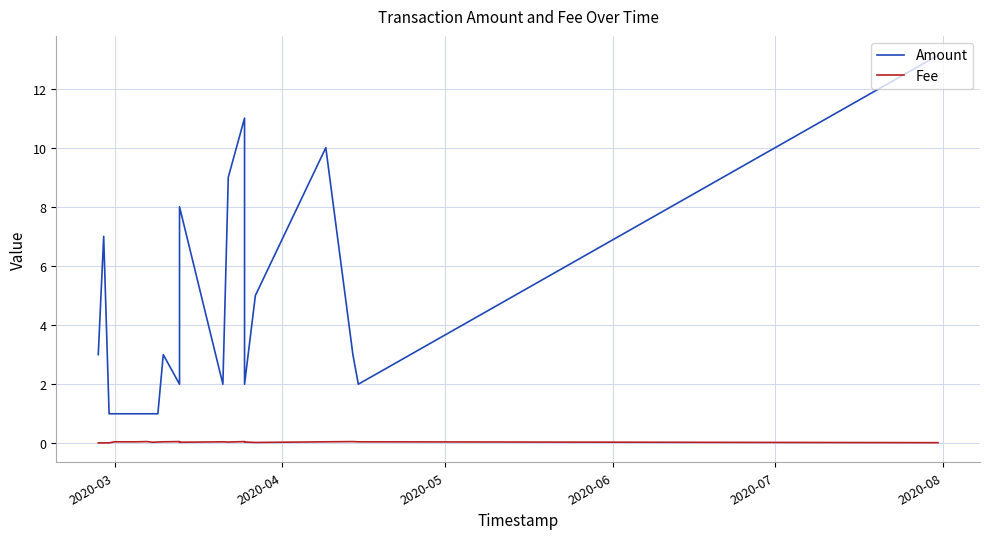

In Fee, how many points are lower than both neighbors (excluding endpoints)?

4